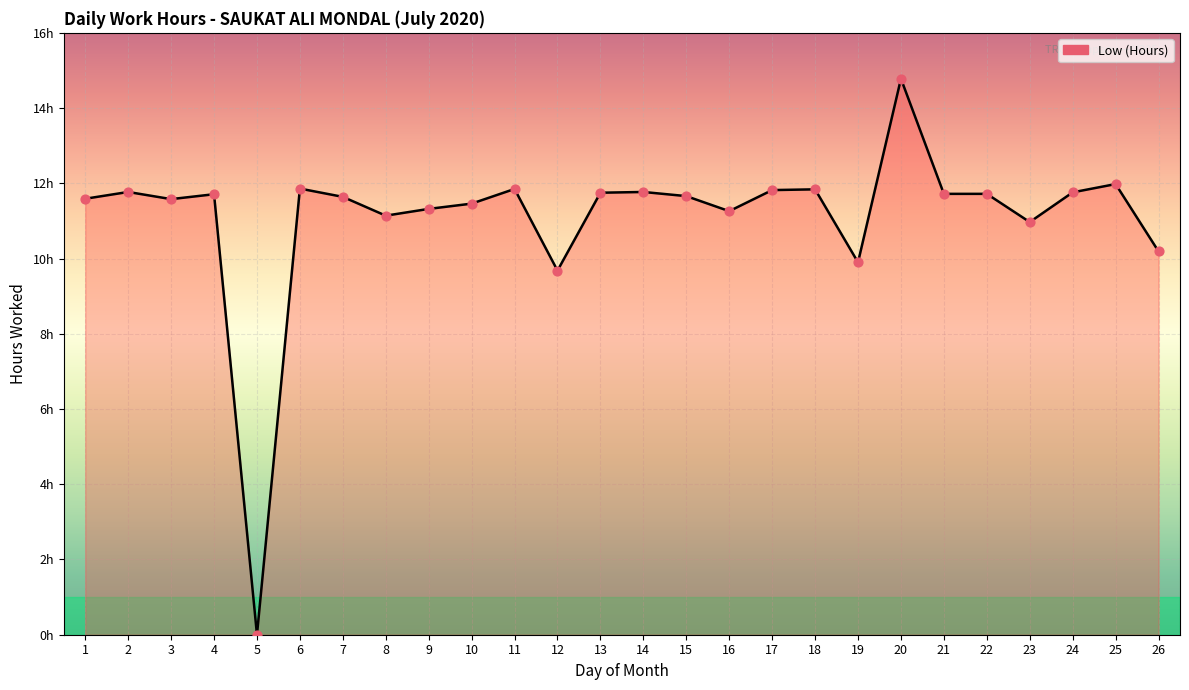

What is the change in value from 1 to 15?

+0.1